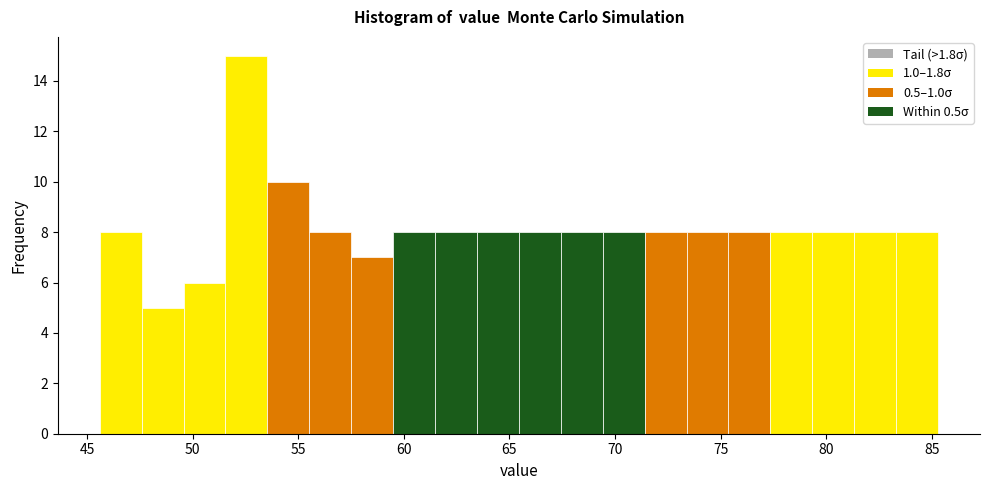

Around what value on the x-axis is the tallest bar? Give the approximate position of its centre, as read against the axis.

52.5